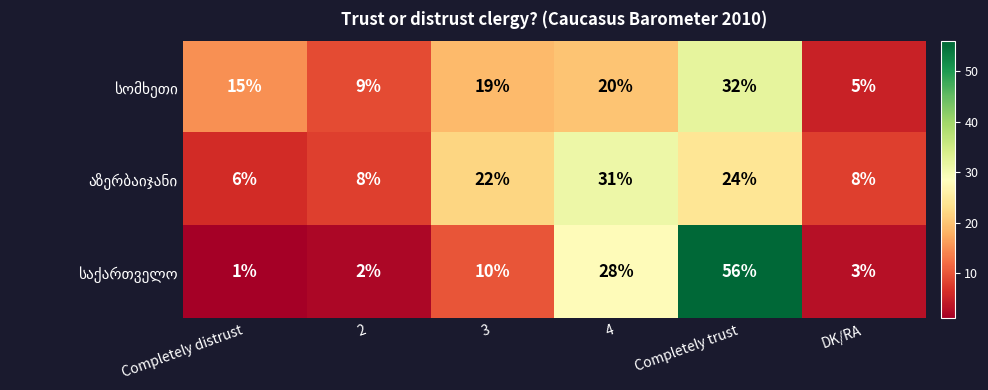

Which category has the lowest value across all series?

Completely distrust